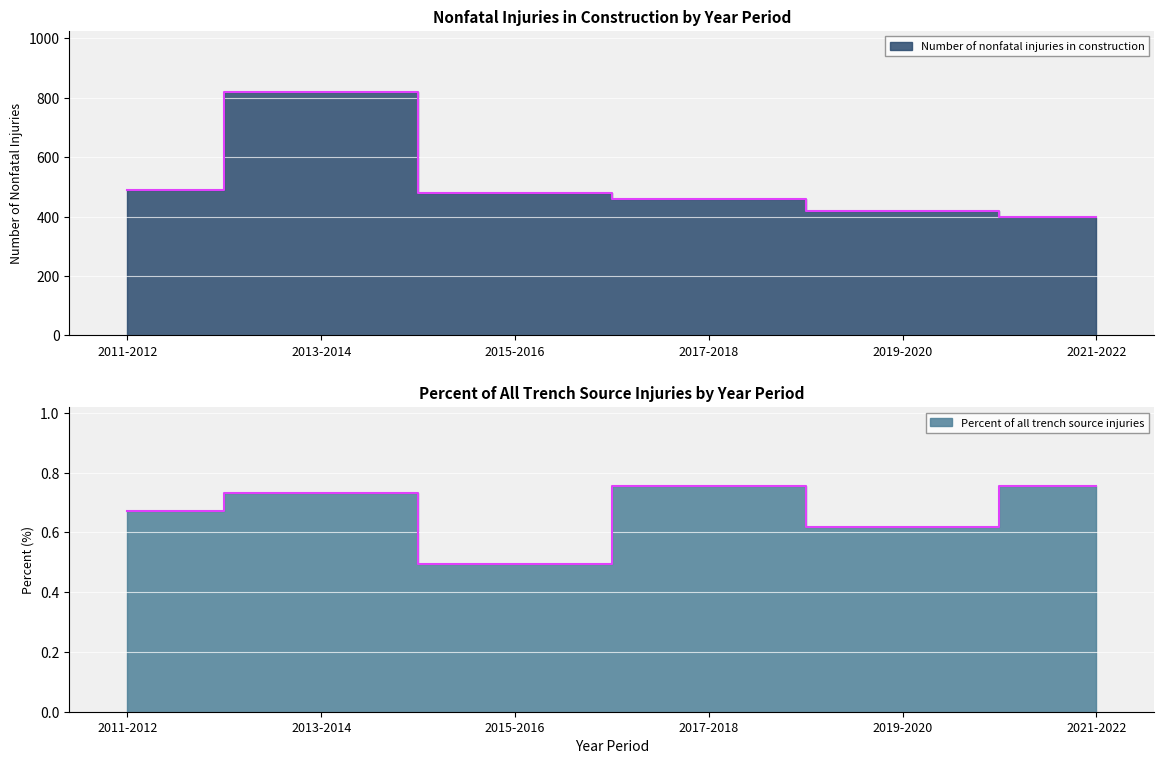

At which label is Percent of all trench source injuries closest to 0?

2015-2016